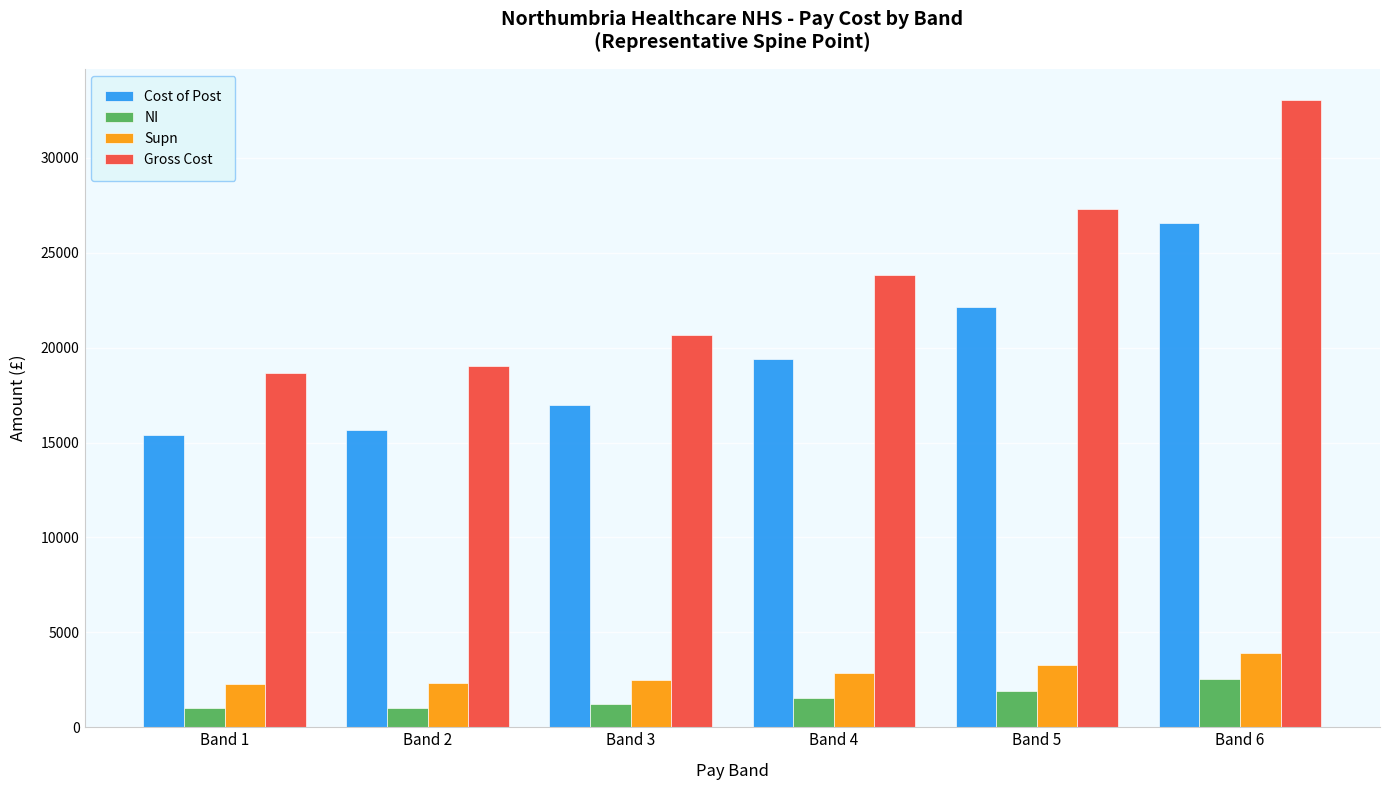

What is the minimum value shown in the chart?

999.0